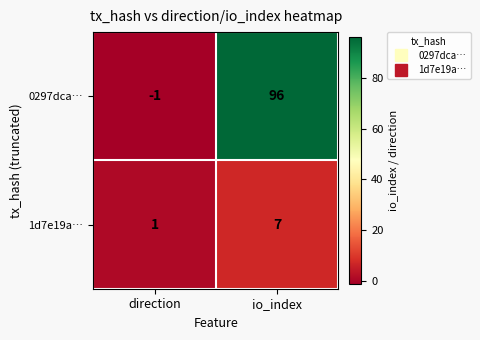

The value of 1d7e19a… at direction is 1. True or false?

True